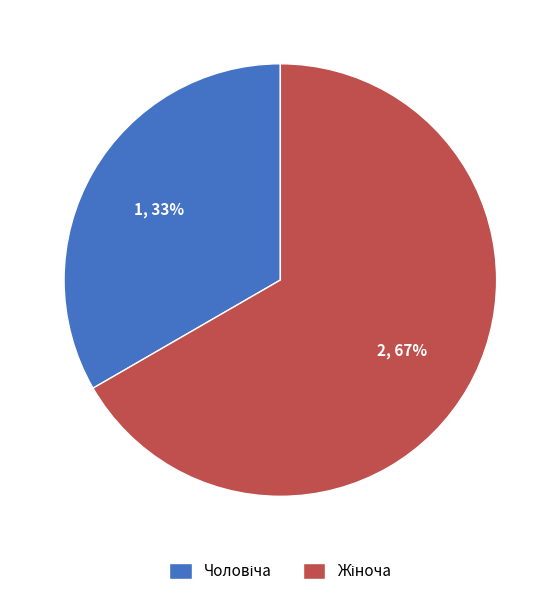

Is there a majority slice in this chart?

Yes